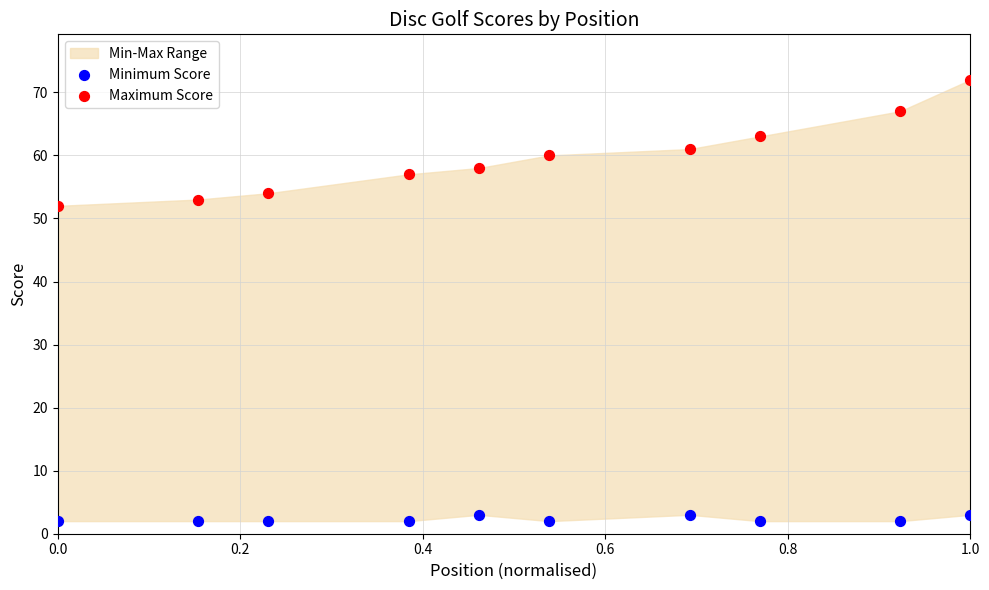

Which series contains the lowest Y value?

Minimum Score